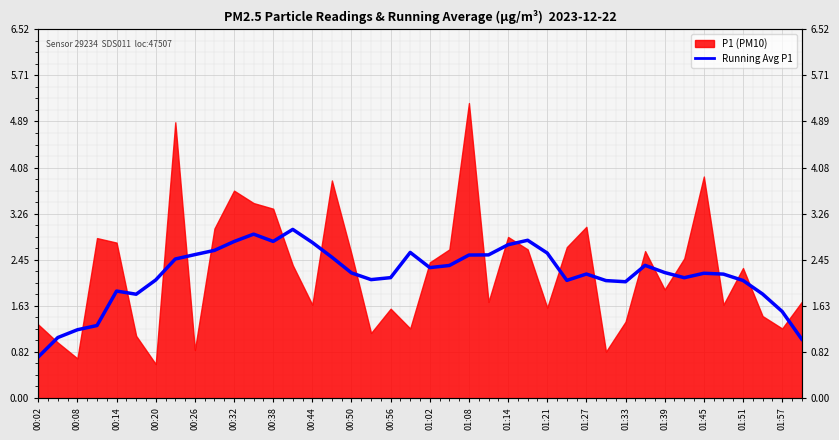

The value at 00:56 is 2.1. True or false?

True